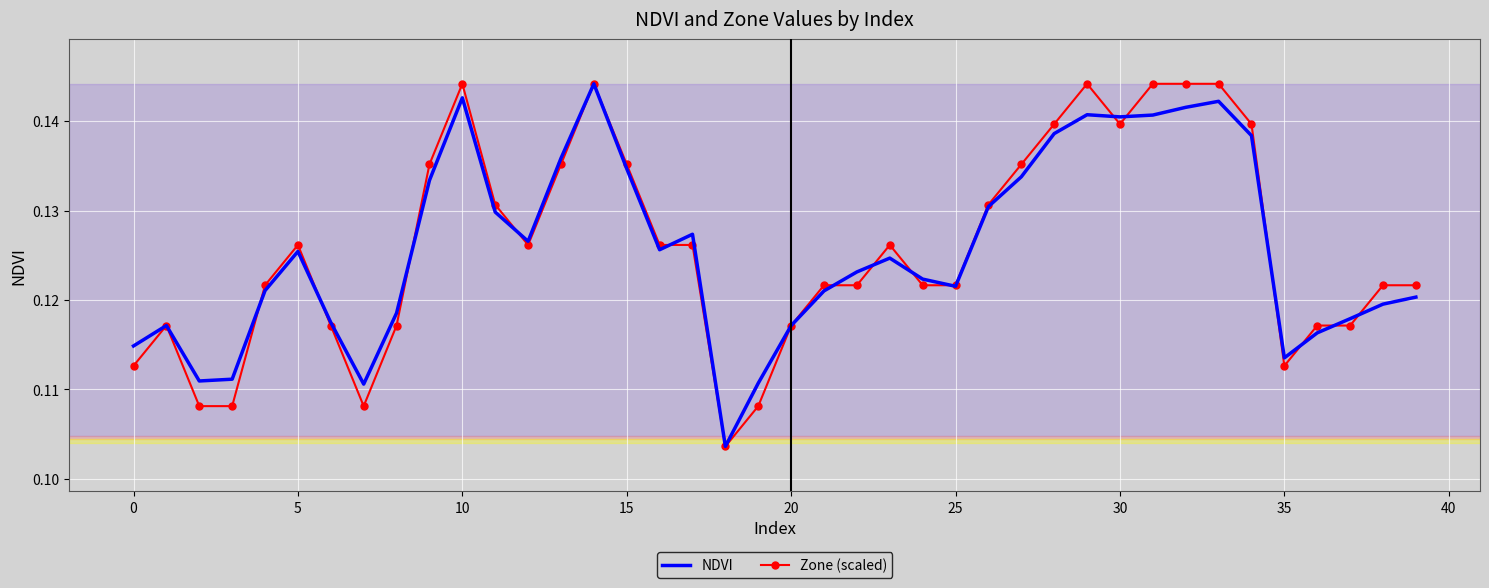

What are all the series names shown in the legend?

NDVI, Zone (scaled)